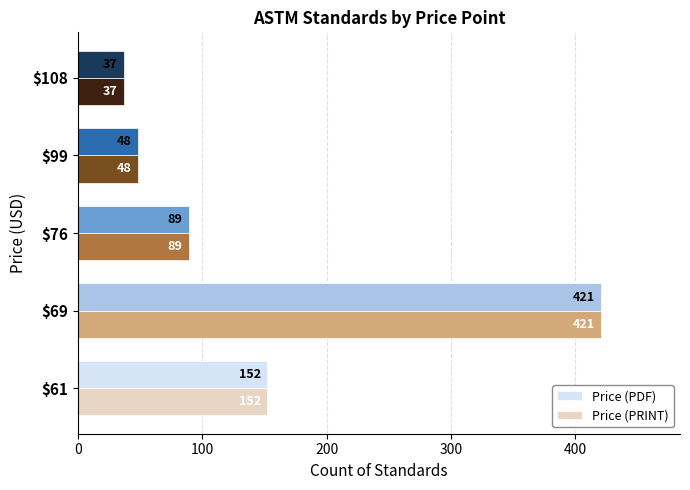

What is the difference between the maximum and second lowest values in the Price (PRINT) series?

373